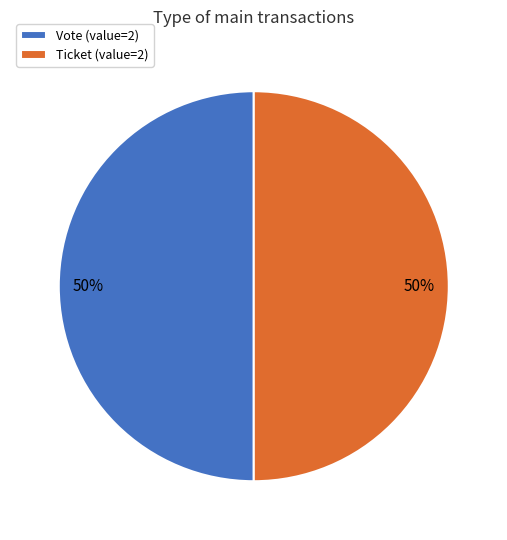

Do Vote (value=2) and Ticket (value=2) together represent more than half of the pie?

Yes